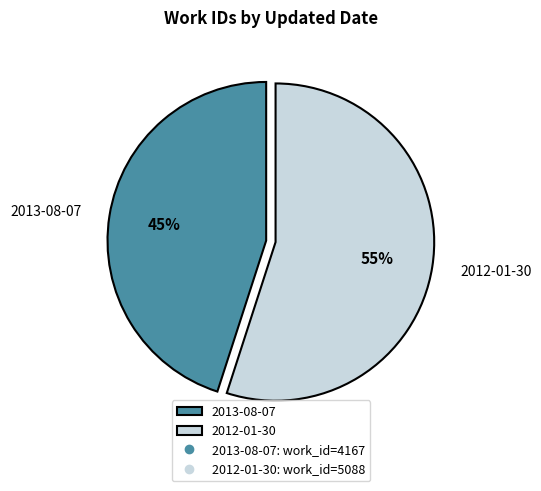

What is the smallest slice in the pie chart?

2013-08-07